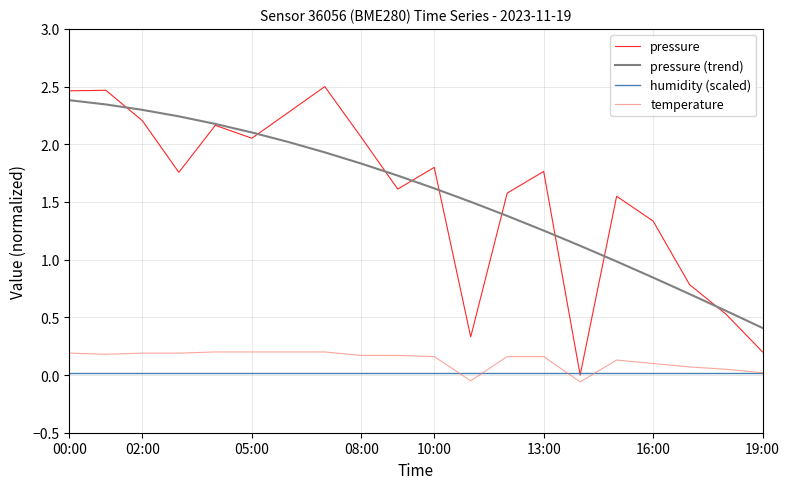

What is the minimum value for pressure (trend)?

0.4